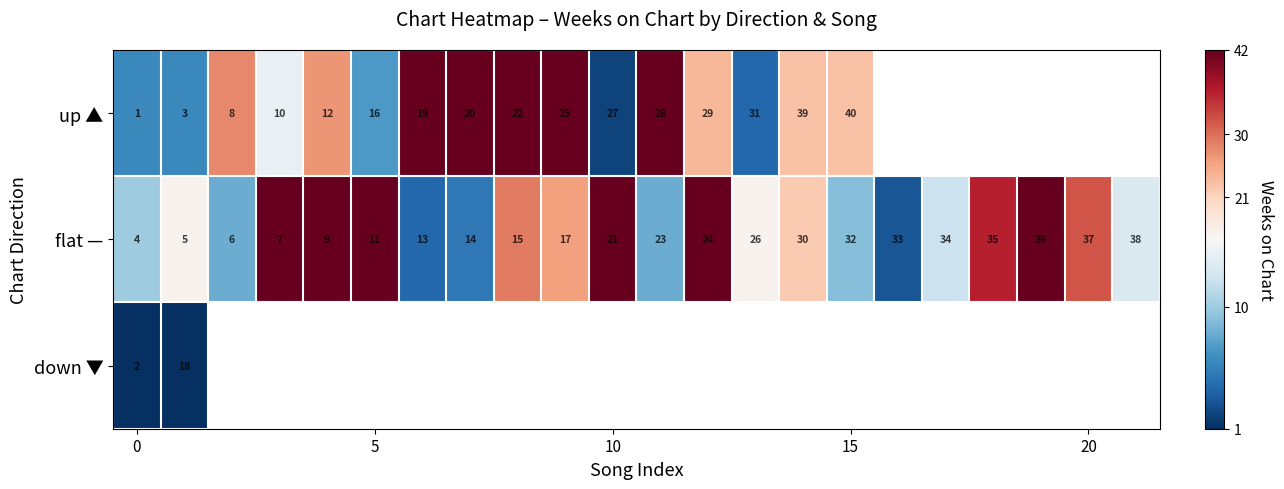

What is the sum of all flat — values?

470